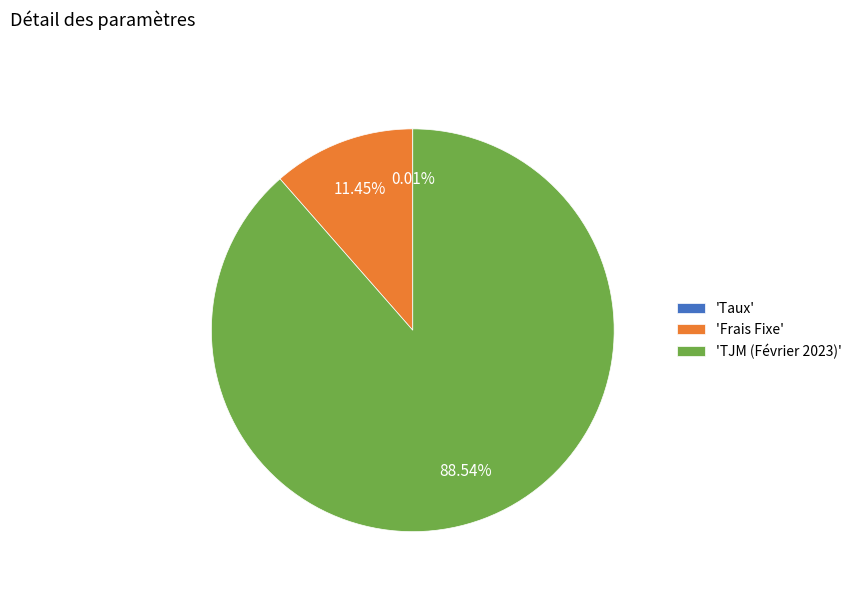

Which category accounts for the majority?

'TJM (Février 2023)'